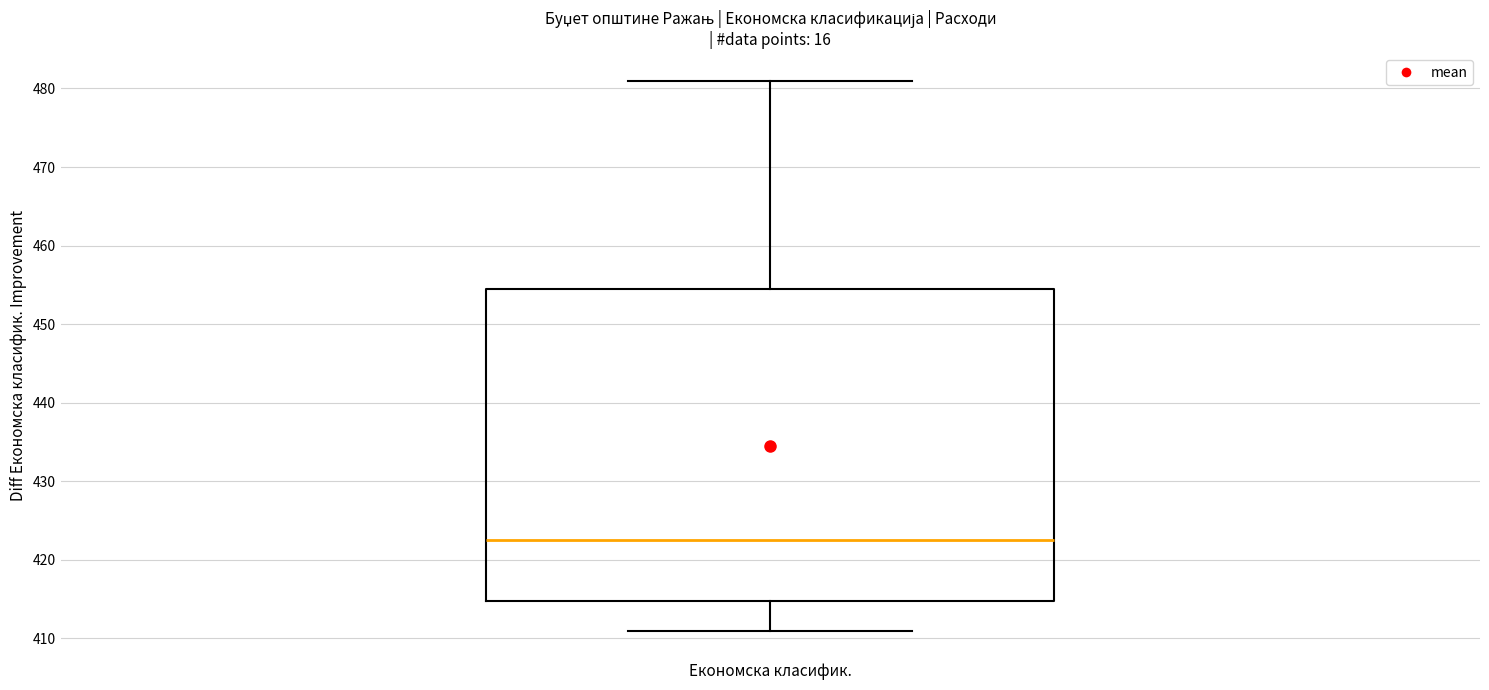

Transcribe this box plot: give where the median line is, the range the box spans, and where the two whiskers end, as read against the y-axis. The values are not printed on the chart, so give them approximately, as read against the axis.

median 423, box 415 to 455, whiskers 411 to 481